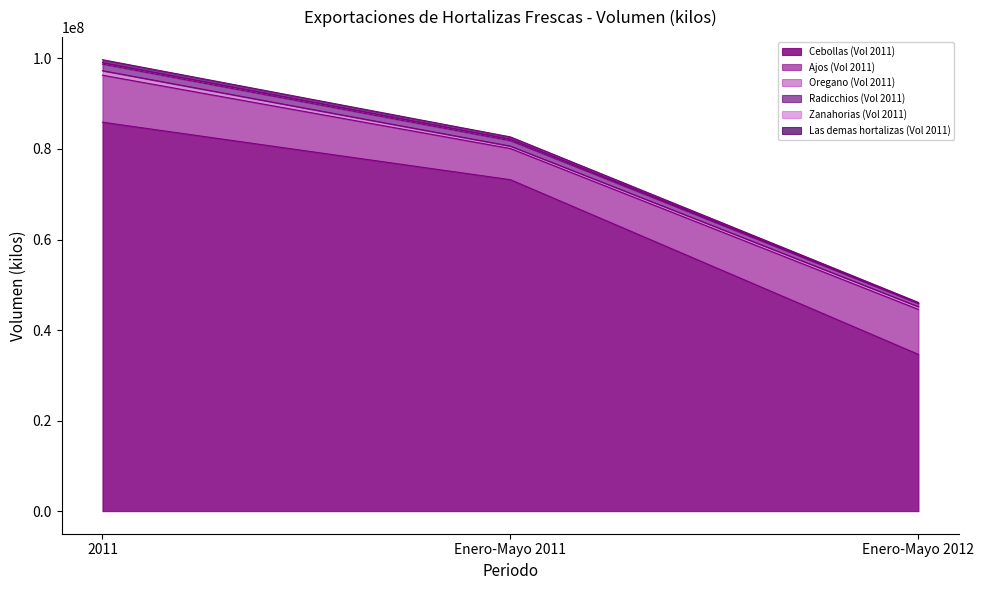

The Las demas hortalizas (Vol 2011) series shows 128142047 at Enero-Mayo 2011. True or false?

False